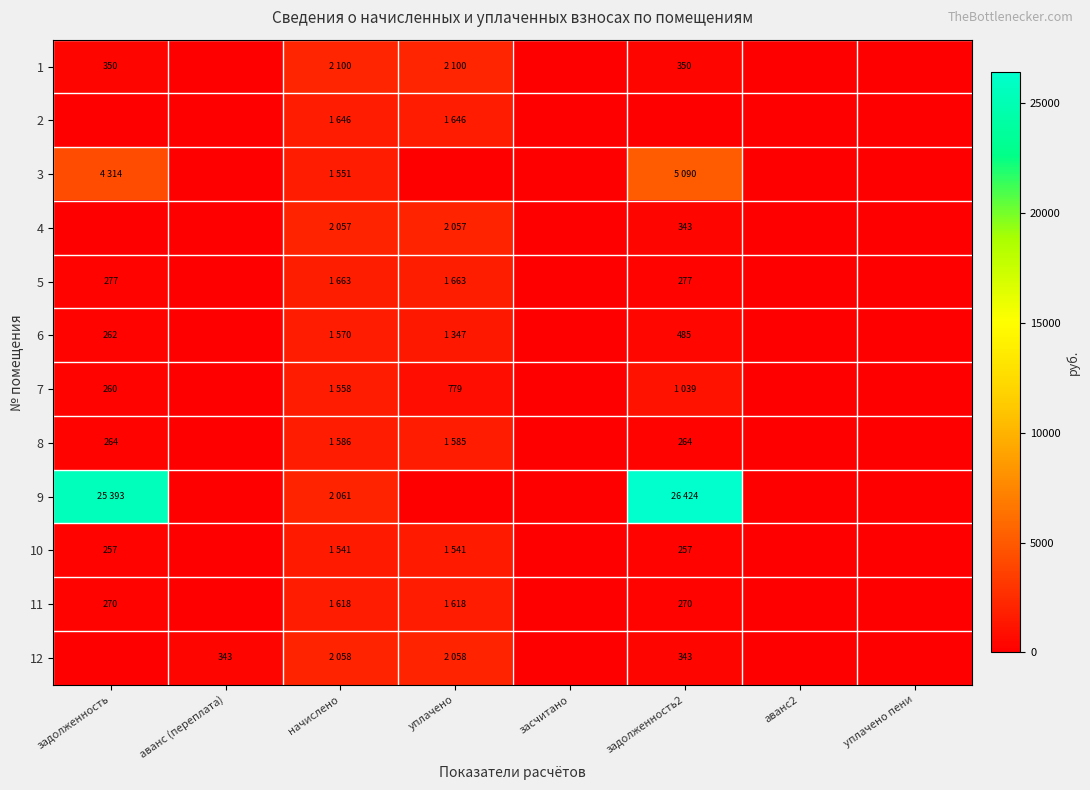

Which has a higher value, уплачено or аванс2?

уплачено